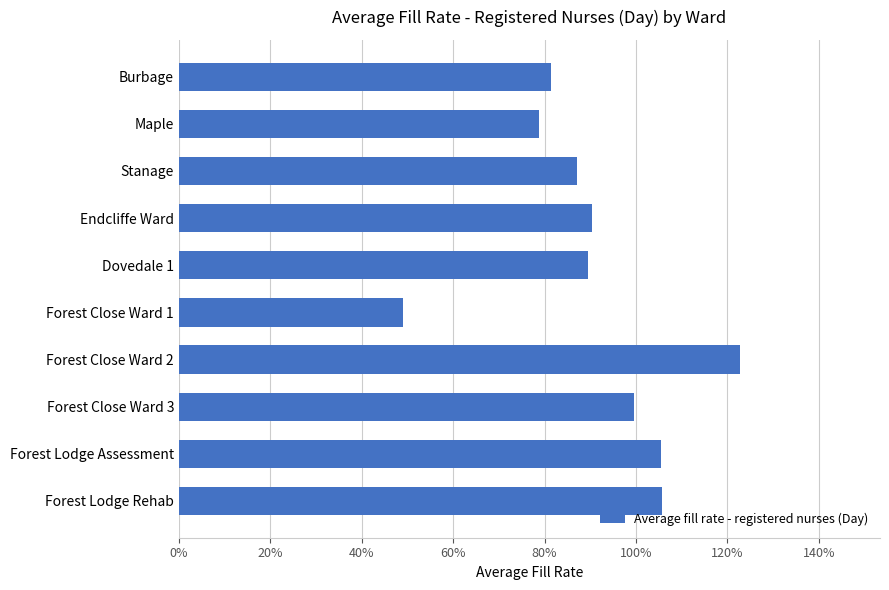

How many bars are there in total?

10